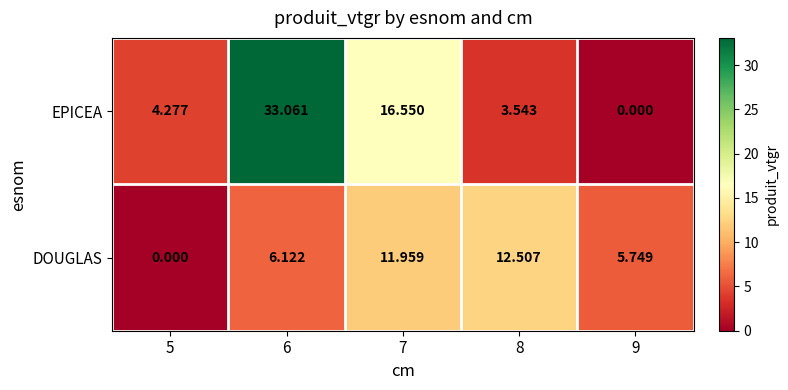

Which series changed the most between 5 and 9?

DOUGLAS